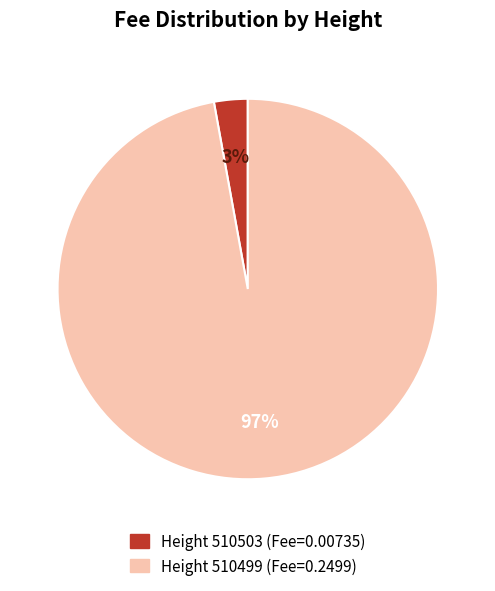

To the nearest percent, what is the average slice percentage?

50%